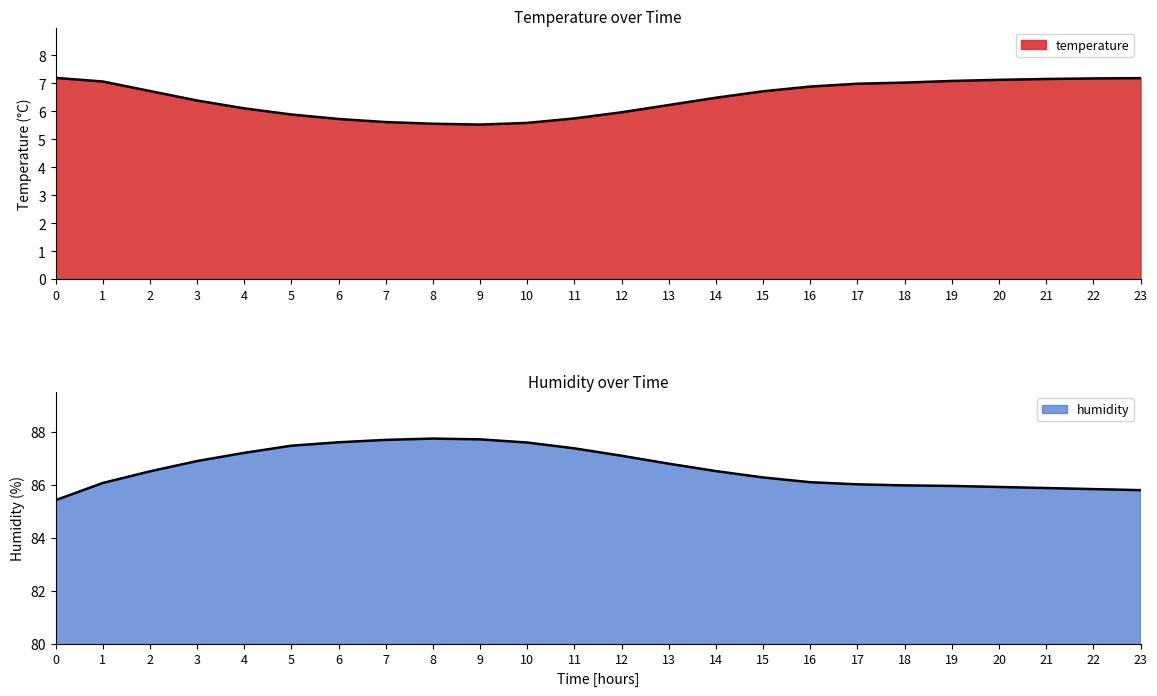

At 20, list the series in order from smallest to largest.

temperature, humidity